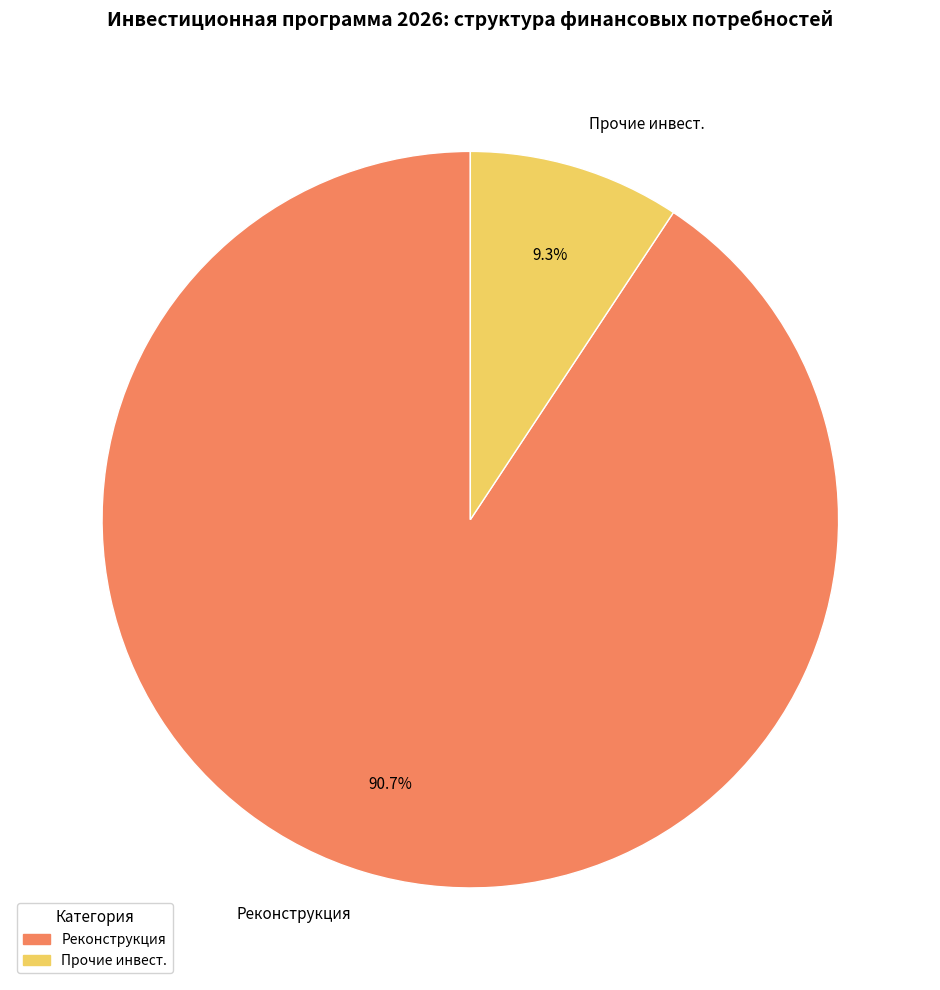

Combined, what portion of the pie is Прочие инвест. and Реконструкция?

100.0%